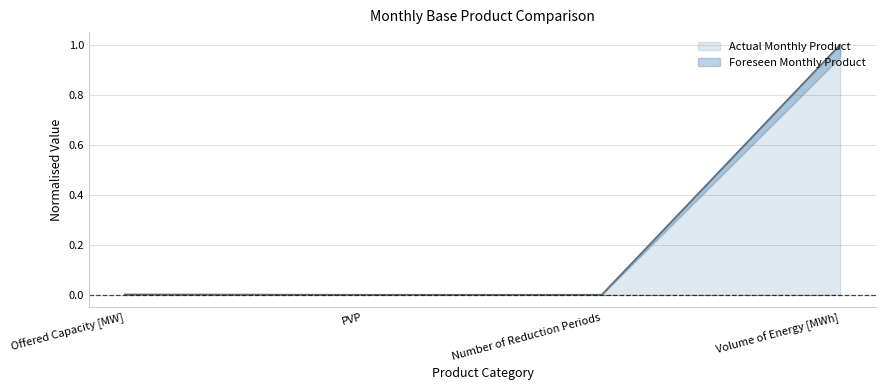

The Actual Monthly Product series shows 0.0 at Number of Reduction Periods. True or false?

True